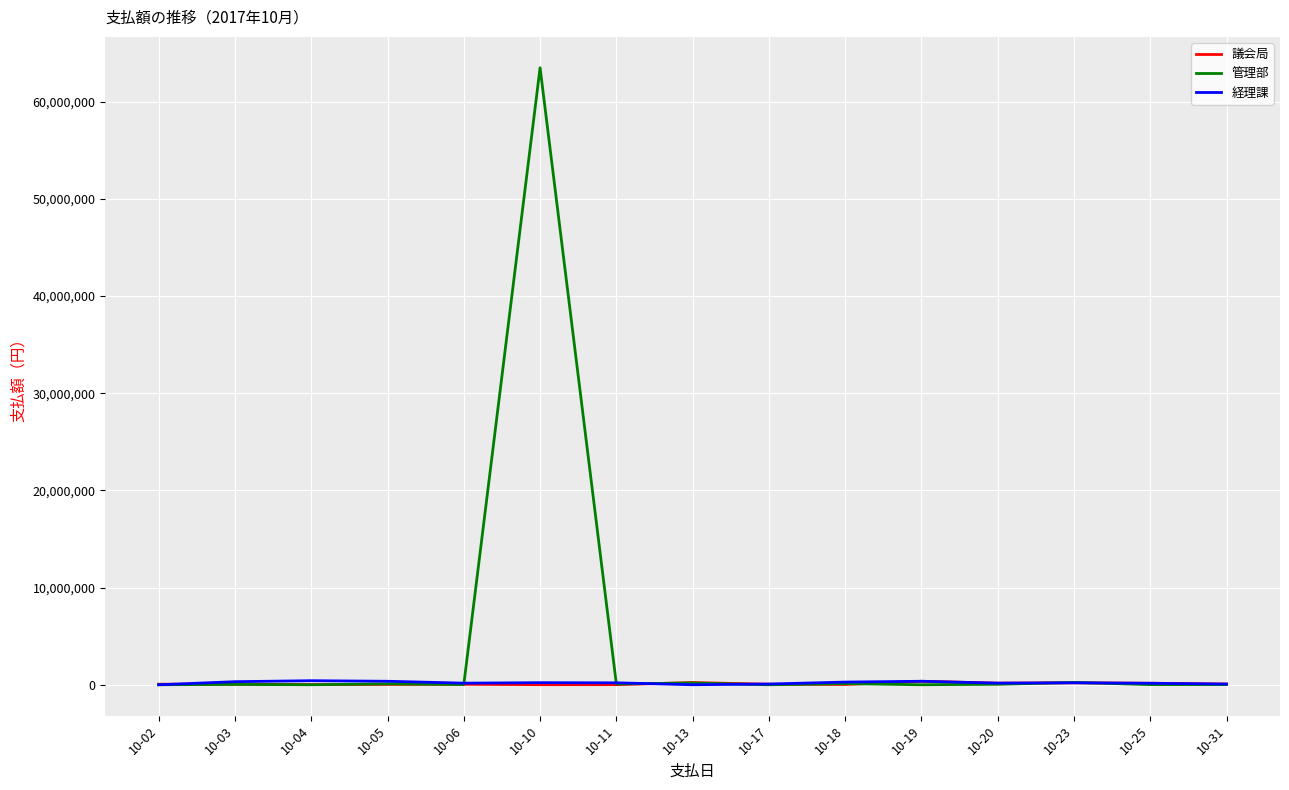

Which category has the highest value in the 管理部 series?

10-10